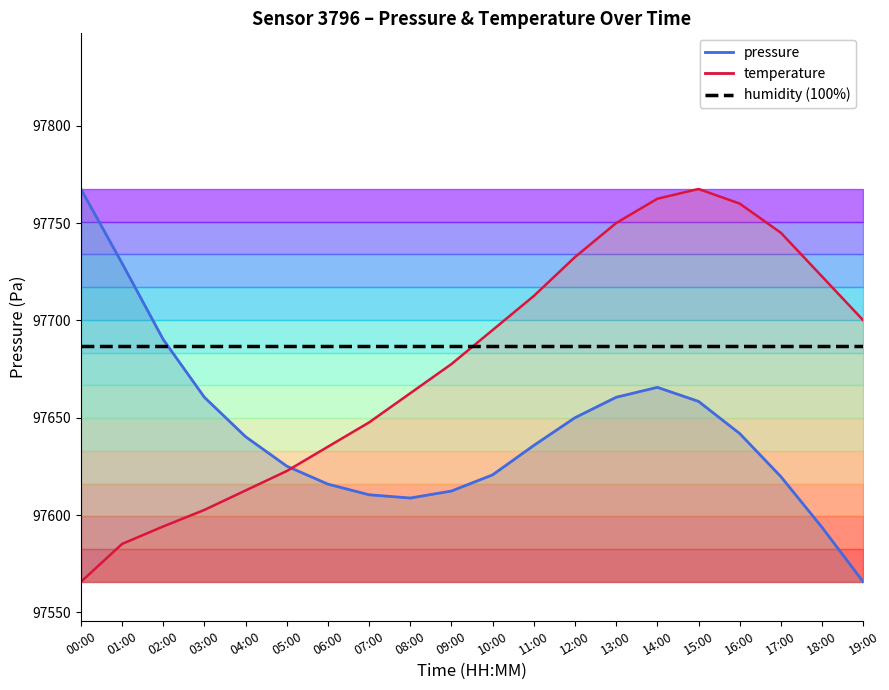

How many times do humidity (100%) and temperature line cross each other?

1